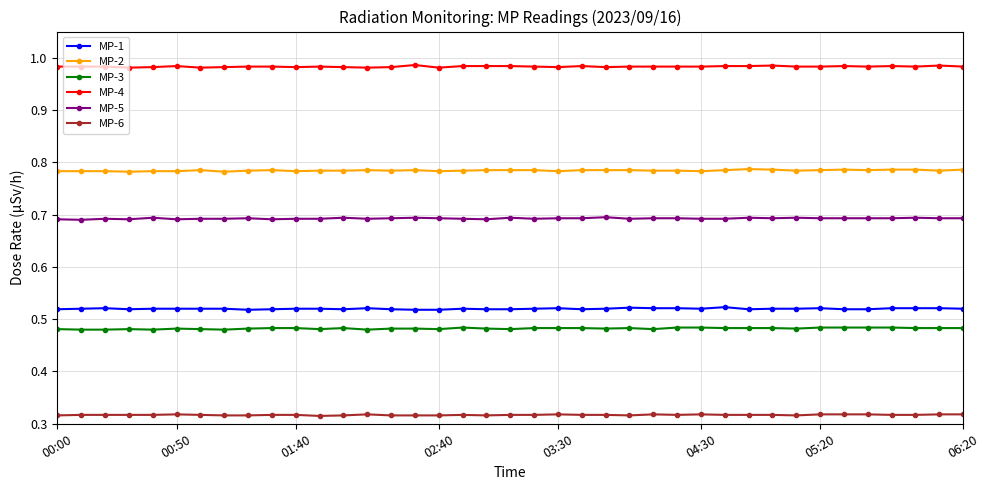

Rank the series by their maximum value, from lowest to highest.

MP-6, MP-3, MP-1, MP-5, MP-2, MP-4